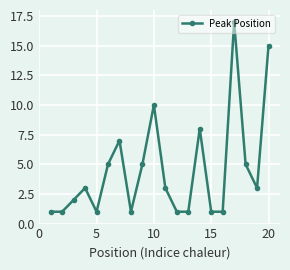

How many series are shown in this chart?

1